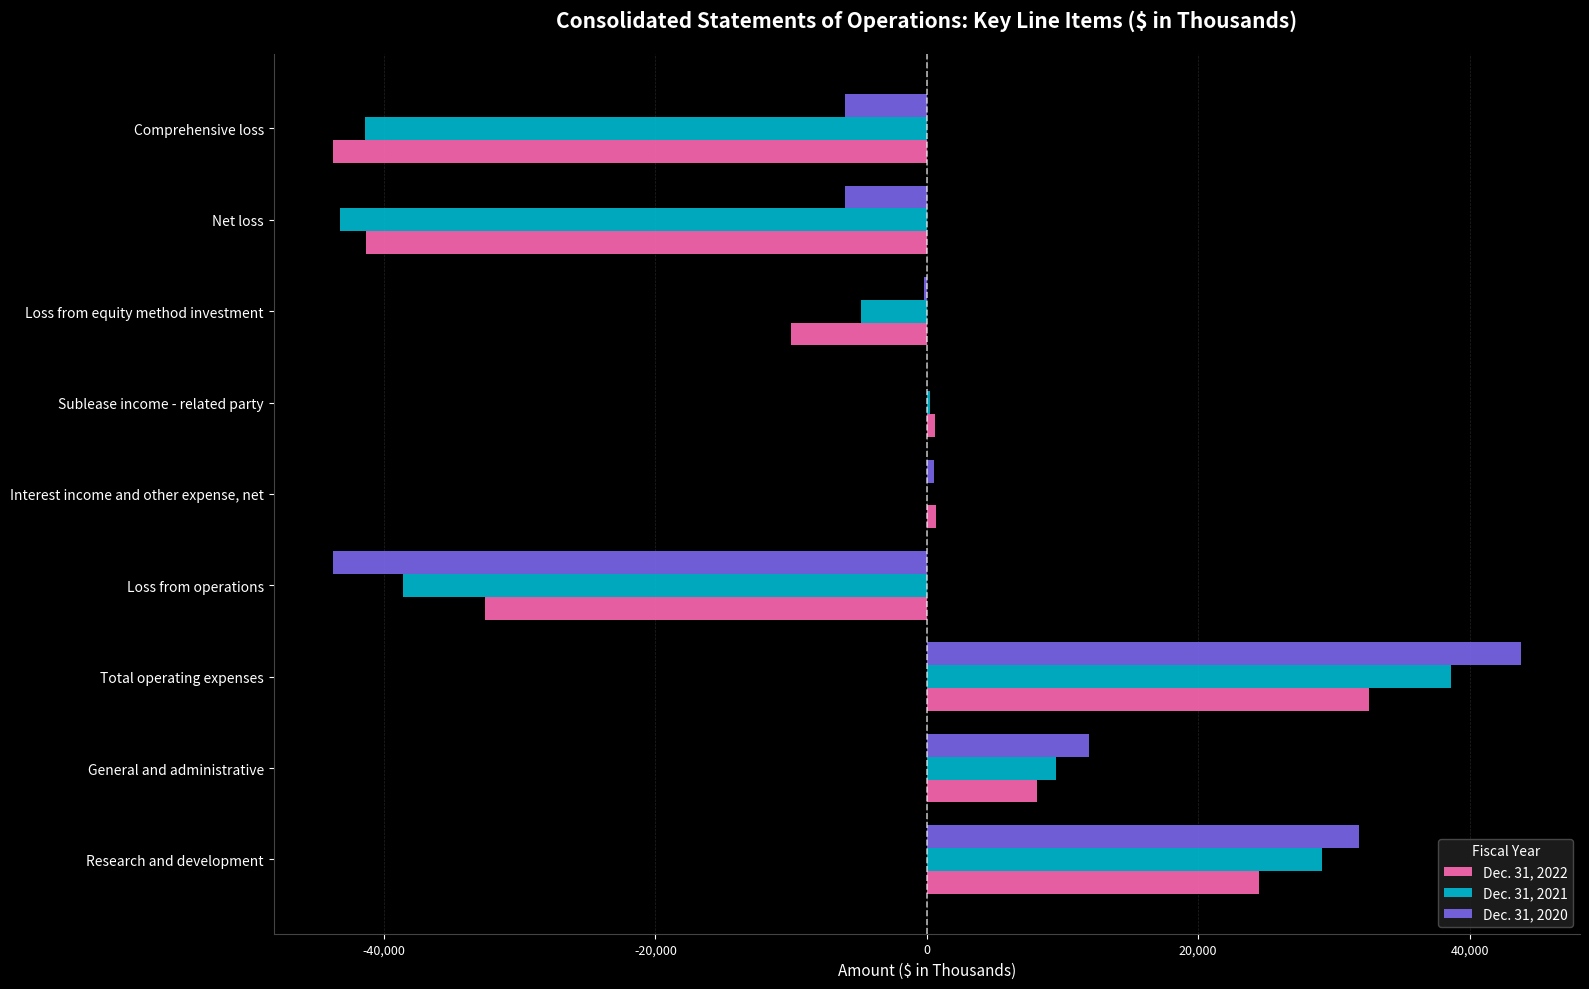

What is the maximum value shown in the chart?

43760